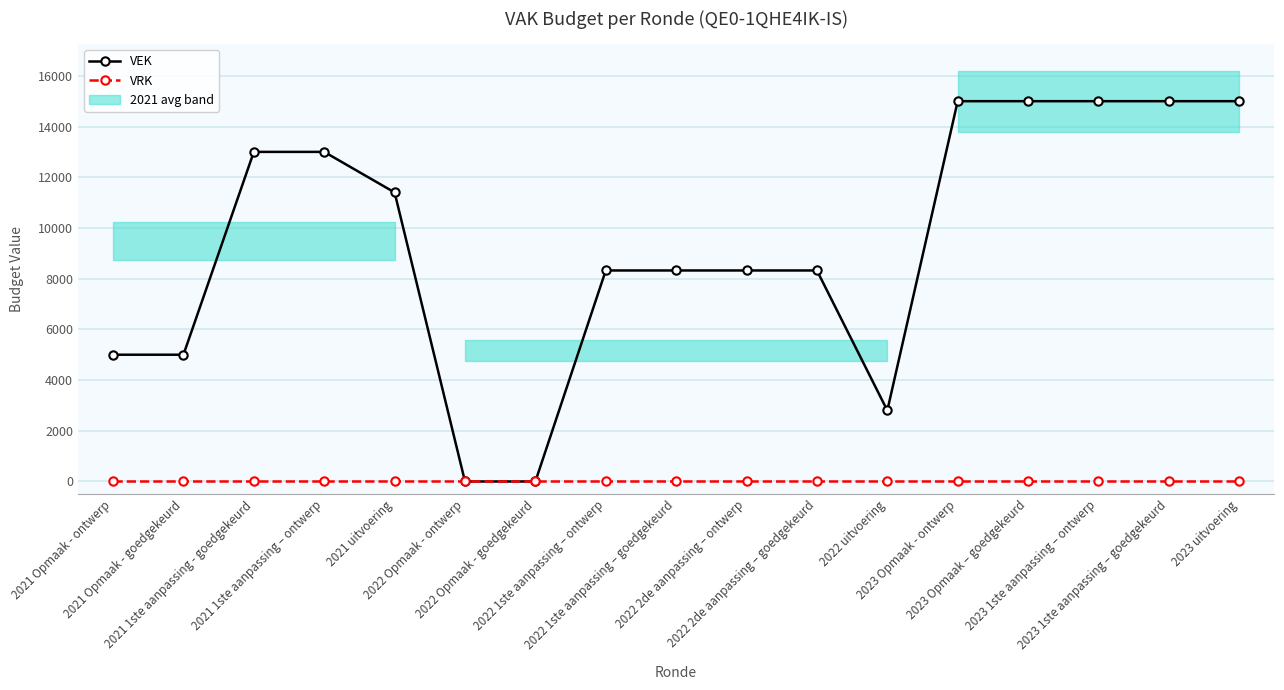

True or false: VRK has more than 0 interior local peaks.

False